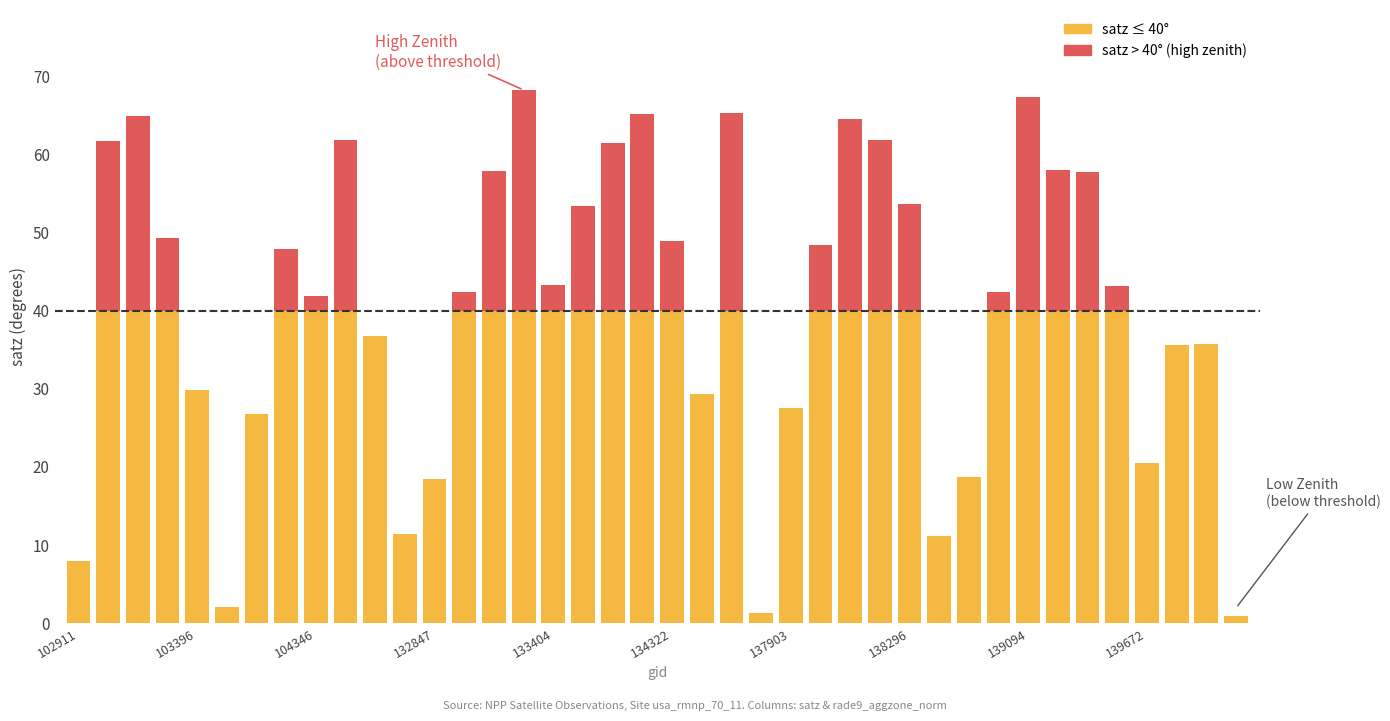

How many data points does each series have?

40